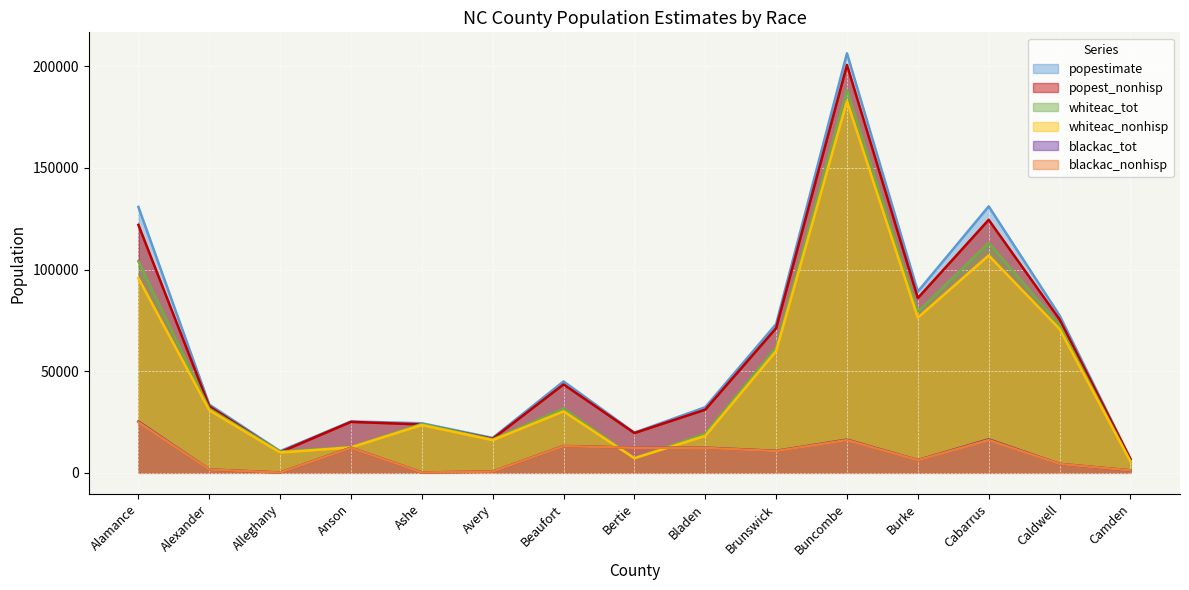

Reading left to right, list all the values displayed in this chart.

popestimate: Alamance=130800	Alexander=33603	Alleghany=10677	Anson=25275	Ashe=24384	Avery=17167	Beaufort=44958	Bertie=19773	Bladen=32278	Brunswick=73143	Buncombe=206330	Burke=89148	Cabarrus=131063	Caldwell=77415	Camden=6885
popest_nonhisp: Alamance=121965	Alexander=32762	Alleghany=10147	Anson=25064	Ashe=23794	Avery=16754	Beaufort=43503	Bertie=19578	Bladen=31080	Brunswick=71183	Buncombe=200600	Burke=85968	Cabarrus=124443	Caldwell=75488	Camden=6836
whiteac_tot: Alamance=104070	Alexander=31607	Alleghany=10494	Anson=12670	Ashe=24078	Avery=16459	Beaufort=31627	Bertie=7288	Bladen=19228	Brunswick=61743	Buncombe=188330	Burke=79192	Cabarrus=113081	Caldwell=72628	Camden=5624
whiteac_nonhisp: Alamance=95755	Alexander=30808	Alleghany=9990	Anson=12522	Ashe=23539	Avery=16075	Beaufort=30245	Bertie=7178	Bladen=18184	Brunswick=59930	Buncombe=182882	Burke=76328	Cabarrus=106929	Caldwell=70779	Camden=5580
blackac_tot: Alamance=25267	Alexander=1667	Alleghany=145	Anson=12356	Ashe=185	Avery=616	Beaufort=13195	Bertie=12388	Bladen=12369	Brunswick=10805	Buncombe=16315	Burke=6270	Cabarrus=16480	Caldwell=4418	Camden=1203
blackac_nonhisp: Alamance=24916	Alexander=1635	Alleghany=130	Anson=12297	Ashe=175	Avery=614	Beaufort=13138	Bertie=12330	Bladen=12274	Brunswick=10714	Buncombe=16122	Burke=6202	Cabarrus=16165	Caldwell=4388	Camden=1199